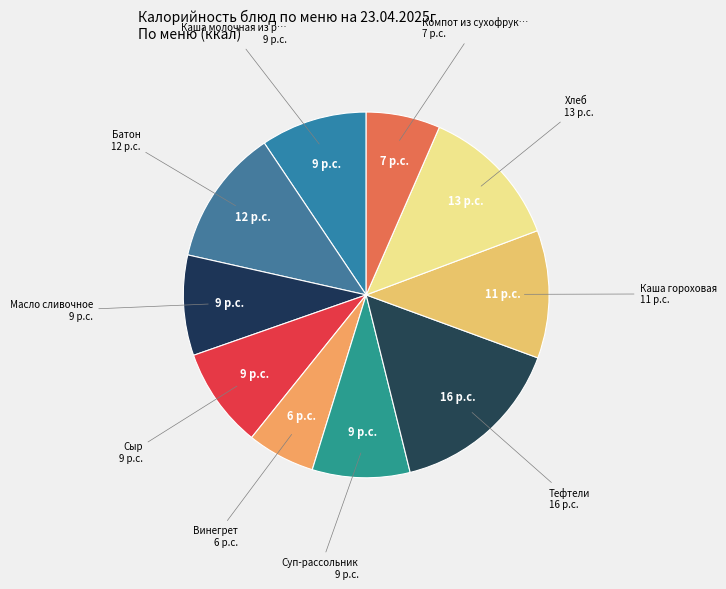

How many slices are in this pie chart?

10